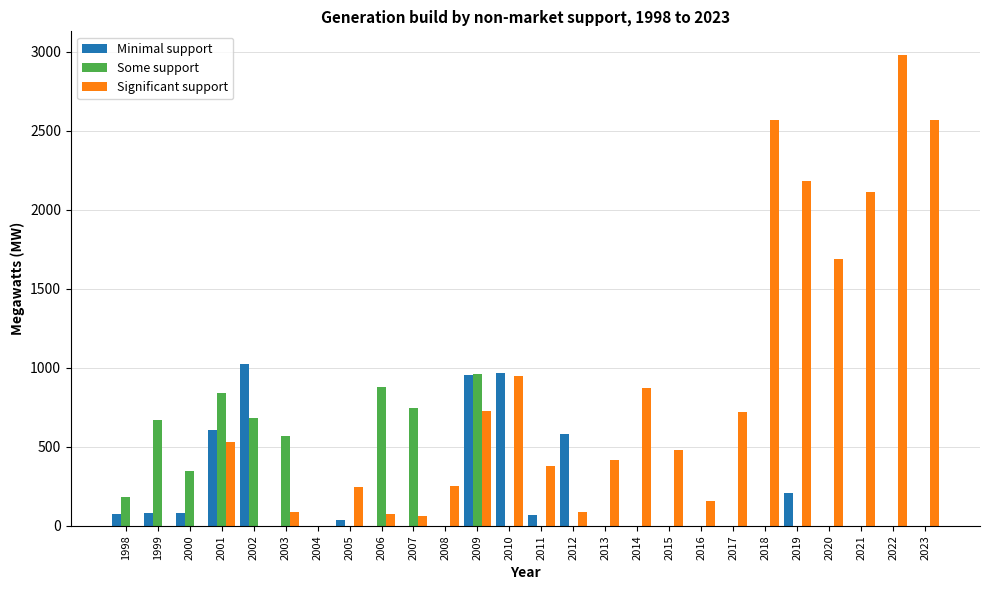

True or false: Some support has a value of 346.0 at 2000.

True